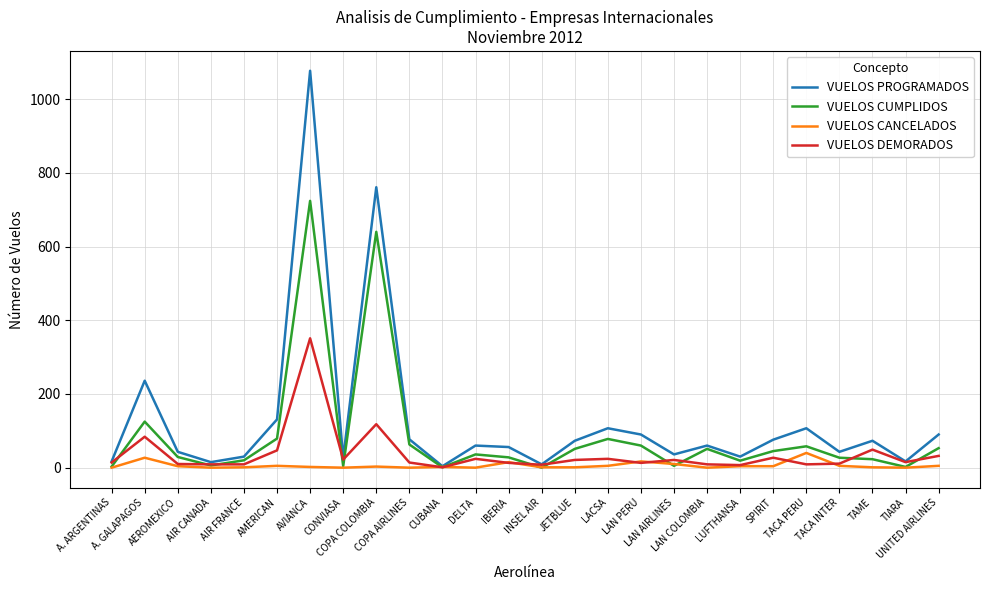

How many categories are shown in the chart?

26